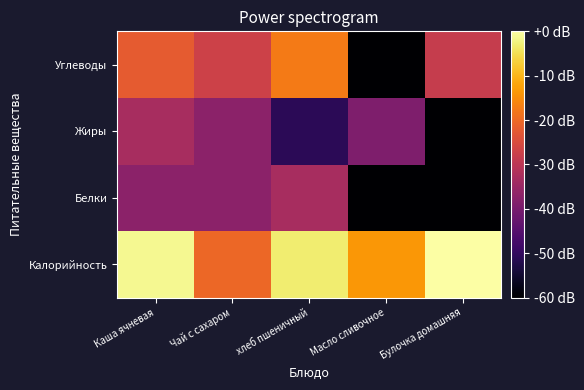

What is the smallest value displayed?

-111.1